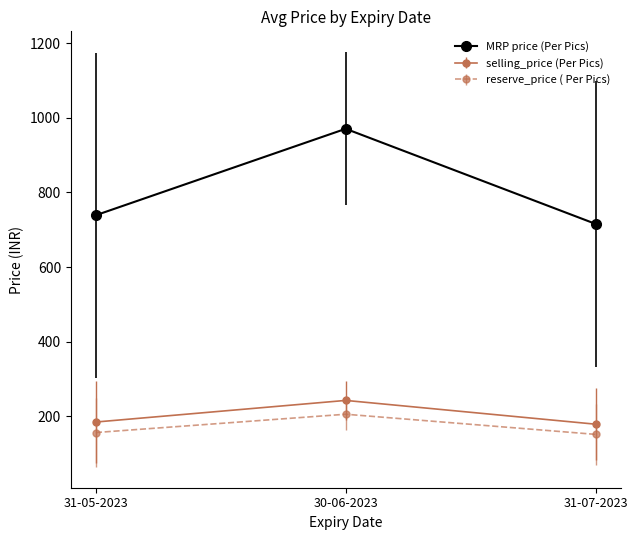

What is the sum of all reserve_price ( Per Pics) values?

513.9